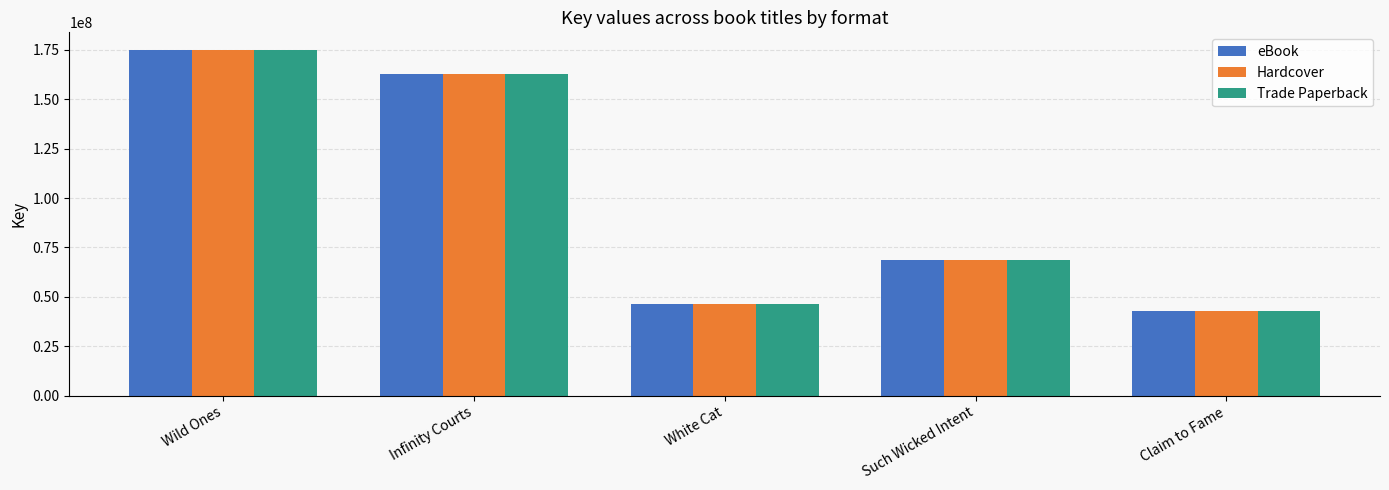

How many values in the Trade Paperback series are below 68554247?

2